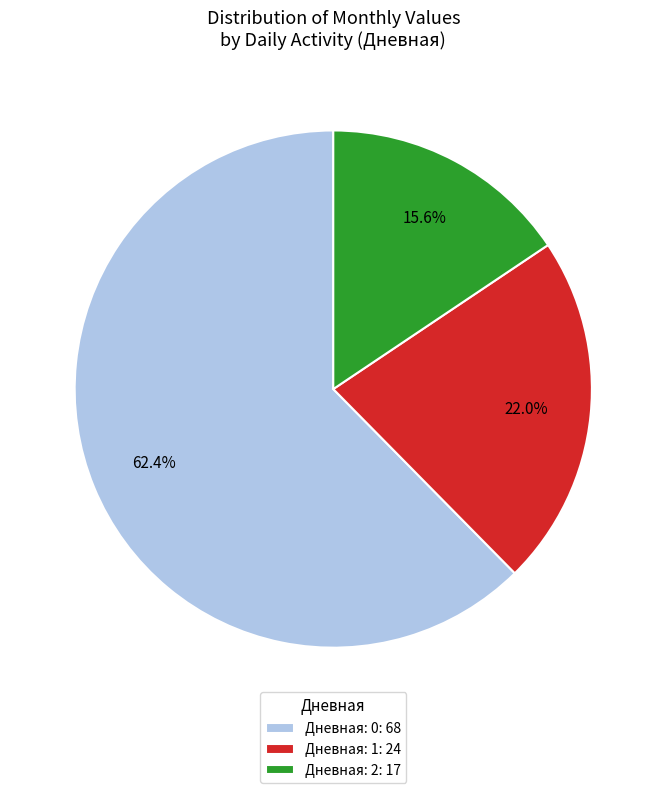

Which has a higher value, Дневная: 0: 68 or Дневная: 1: 24?

Дневная: 0: 68